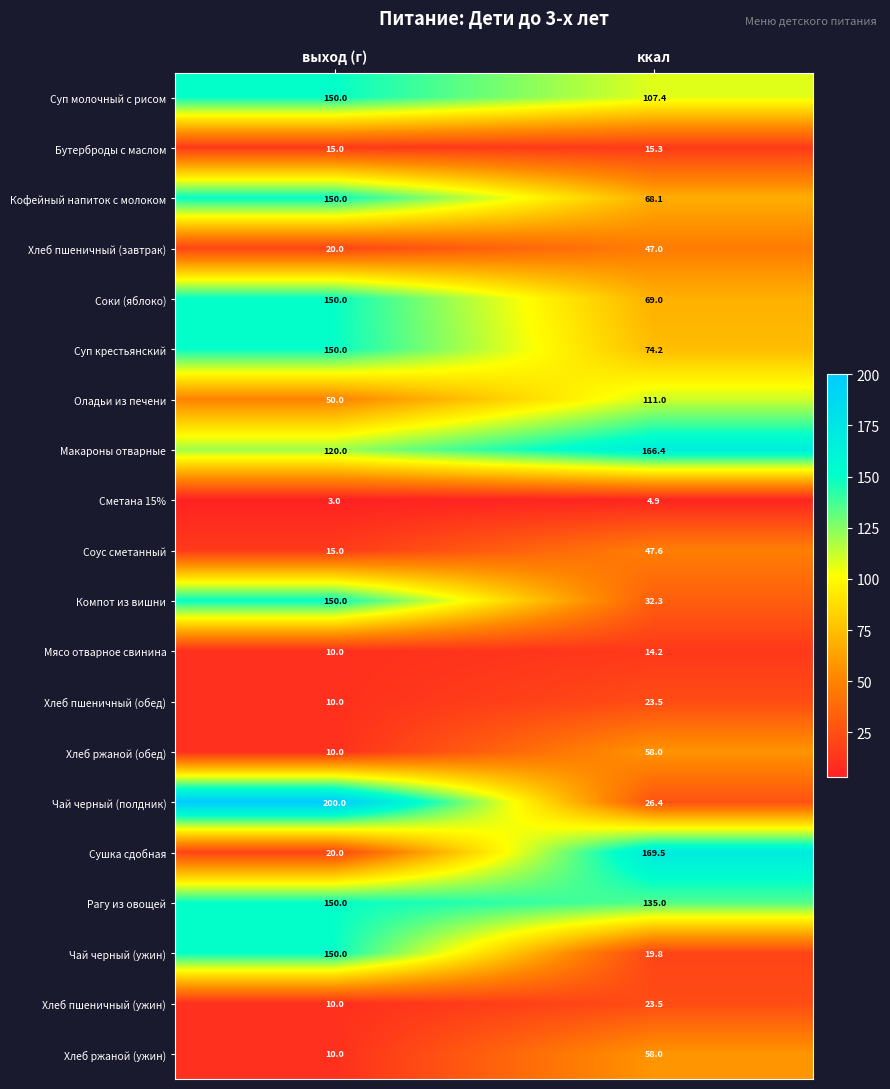

Which series has the largest total across all categories?

Макароны отварные